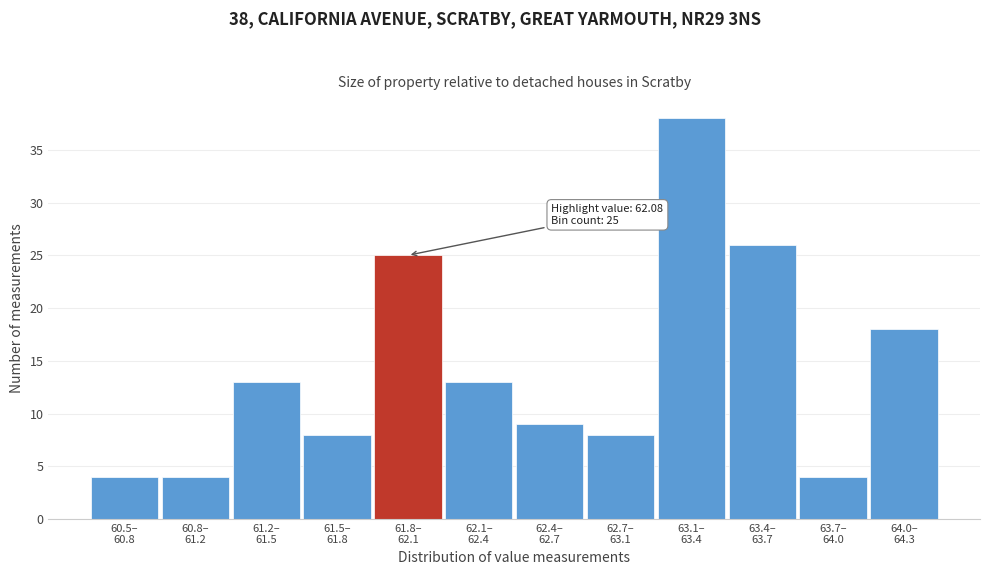

Reading left to right, transcribe all the data shown in this chart.

4	4	13	8	25	13	9	8	38	26	4	18